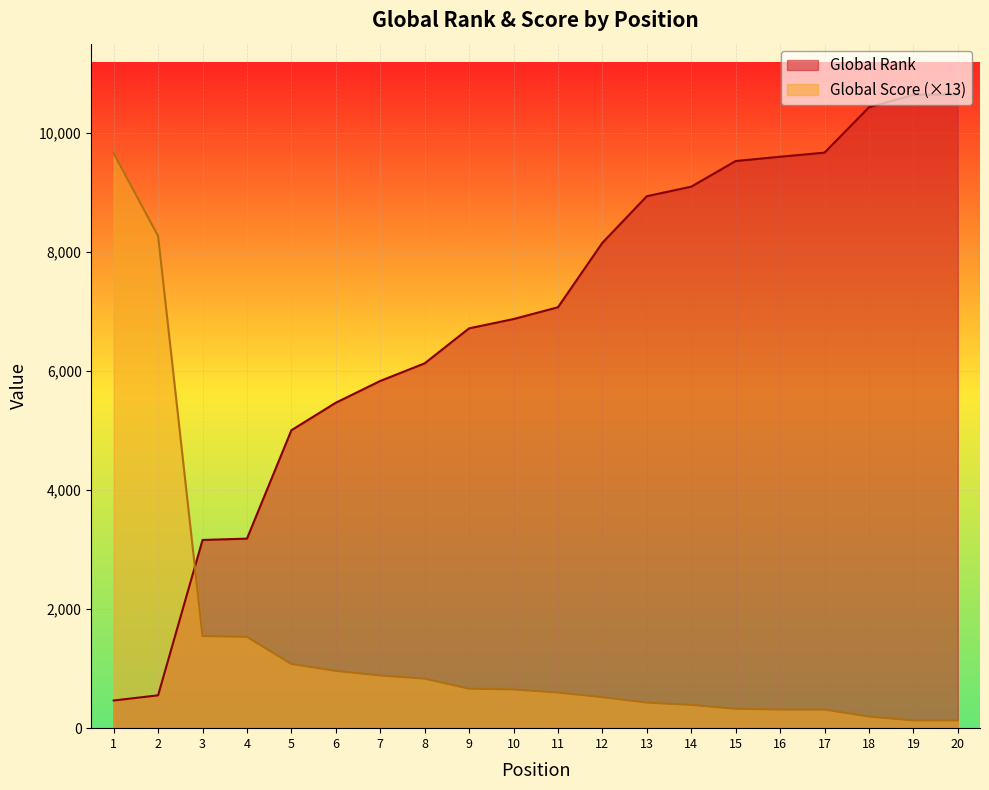

What is the average value of the Global Rank series?

6859